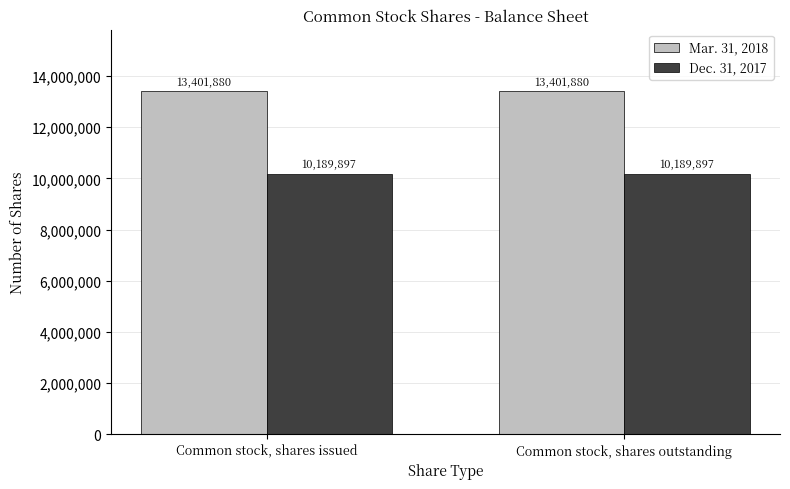

What is the minimum value for Dec. 31, 2017?

10189897